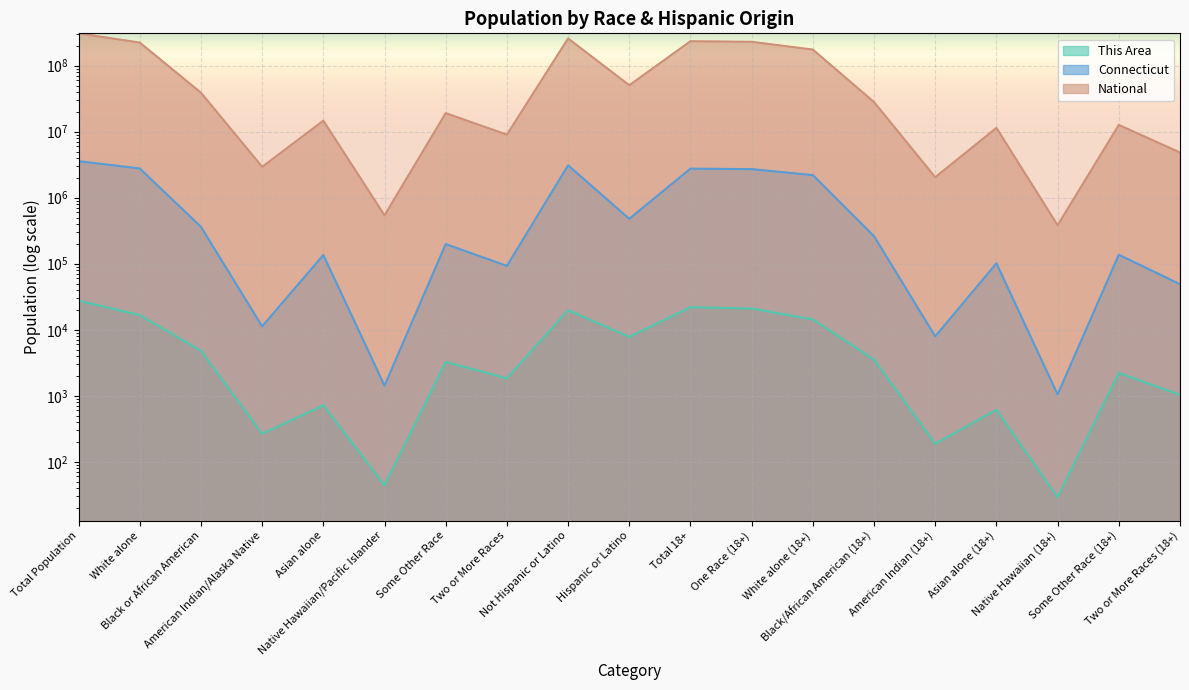

At which category does Connecticut reach its first local valley?

American Indian/Alaska Native